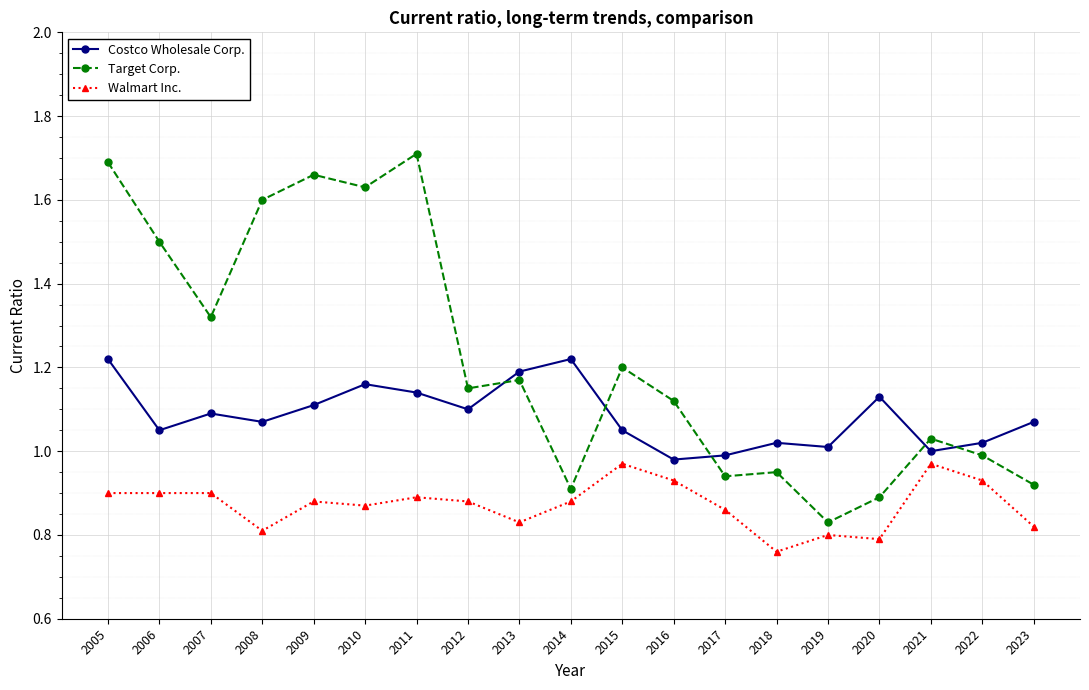

What is the total value across all series at 2017?

2.8